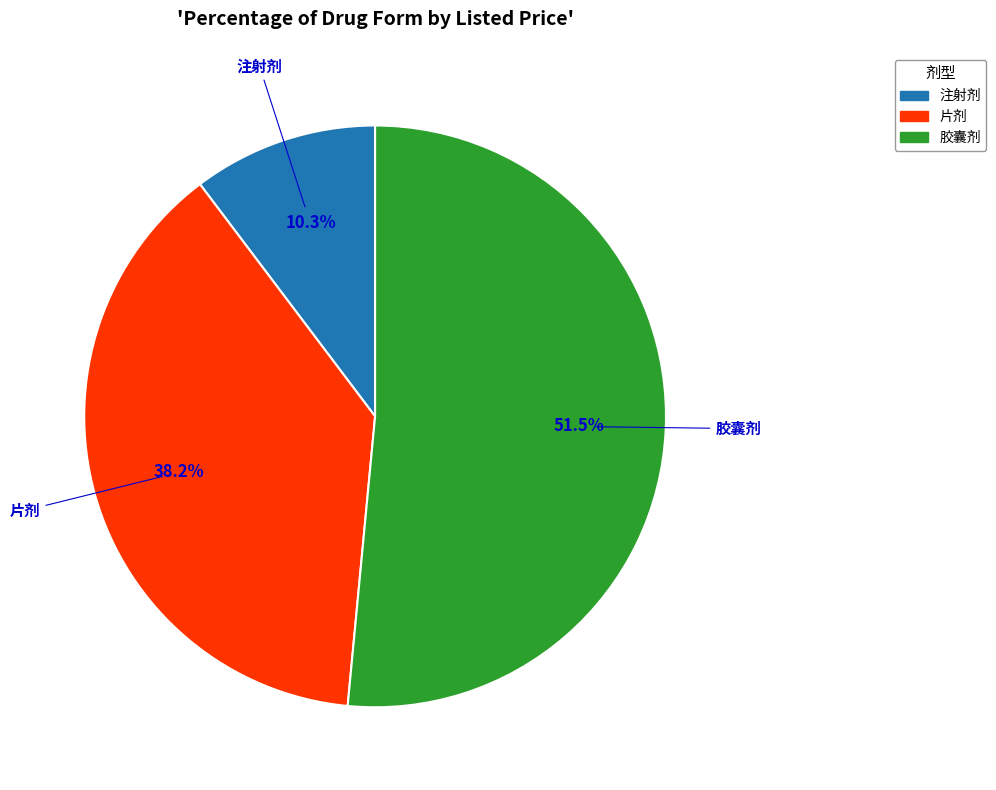

How many segments does this pie chart have?

3